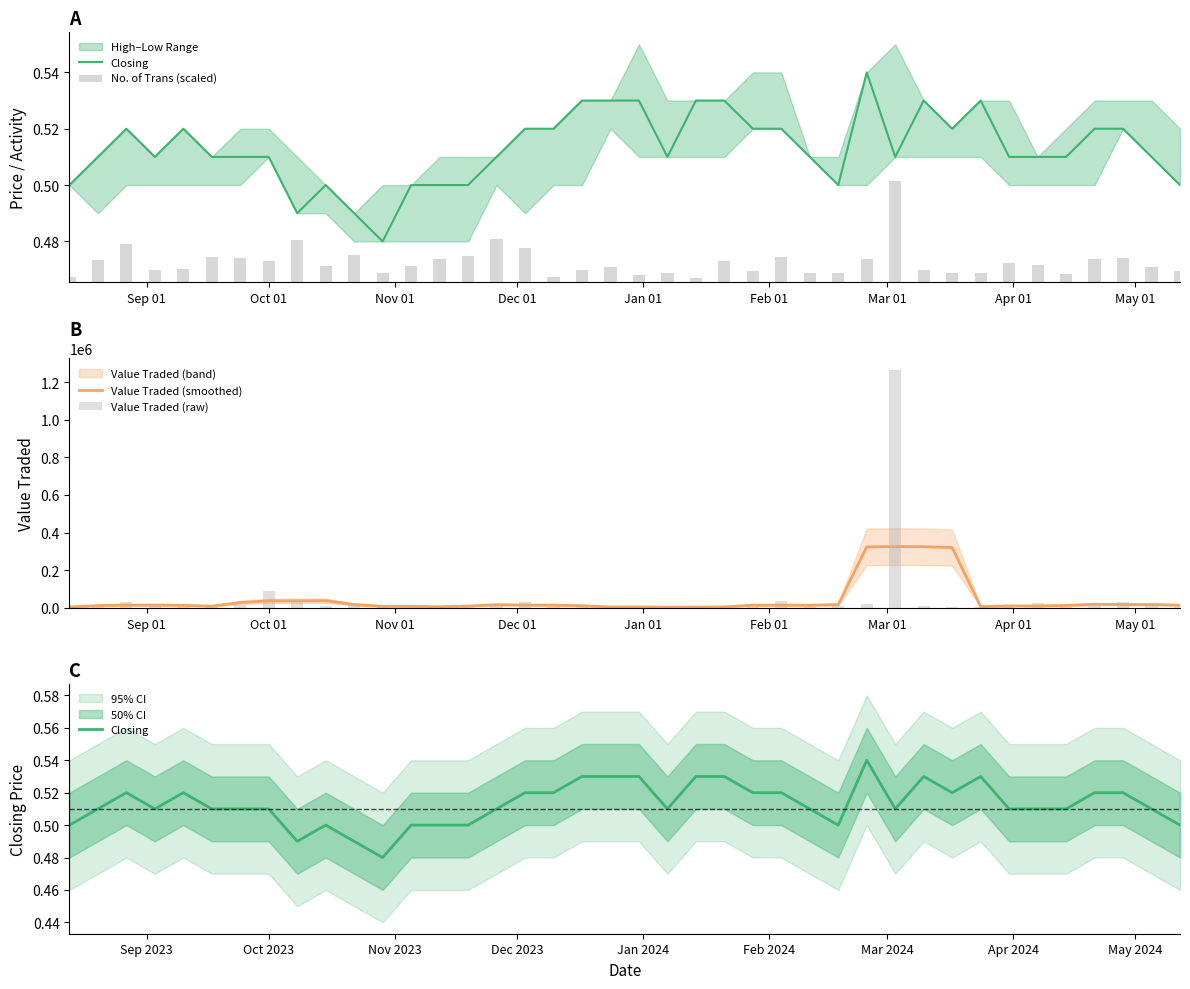

True or false: Value Traded (smoothed) has a value of 139023.3 at 28.

False